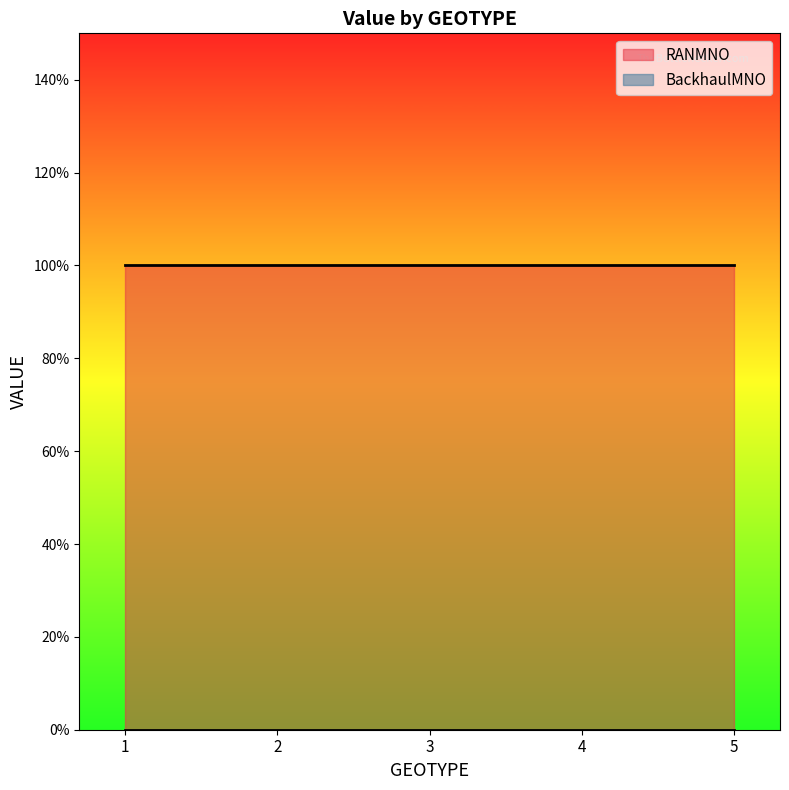

True or false: BackhaulMNO and RANMNO intersect in this chart.

False